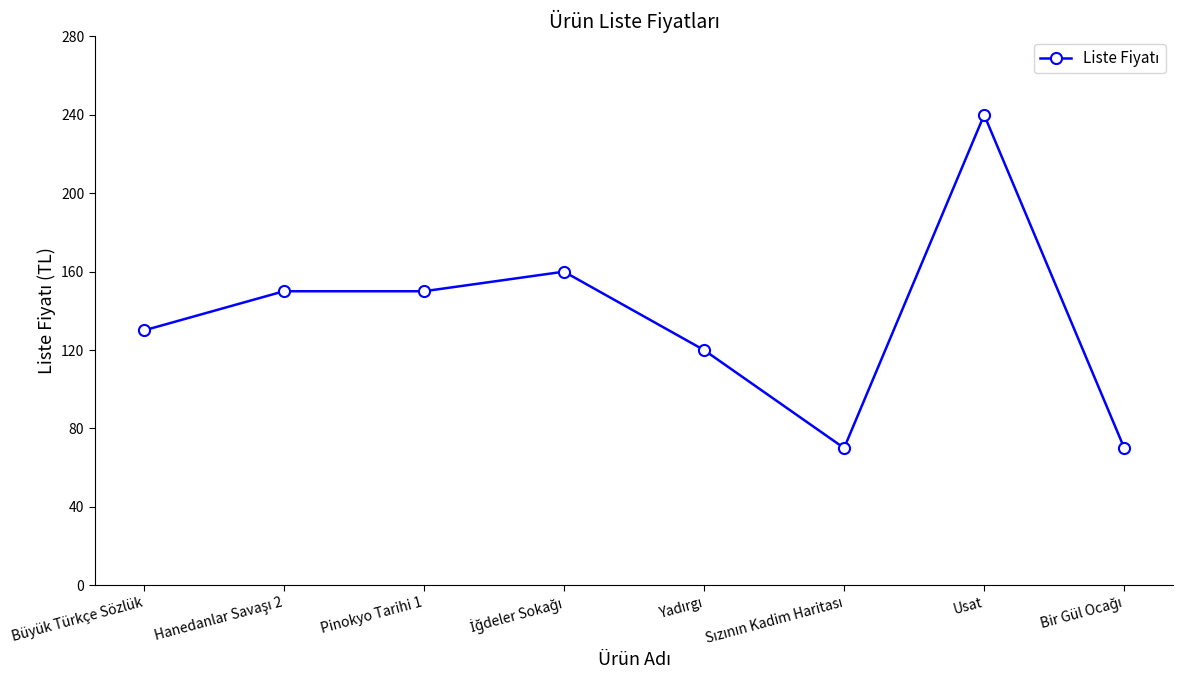

Read the value at Usat, to the nearest 5.

240